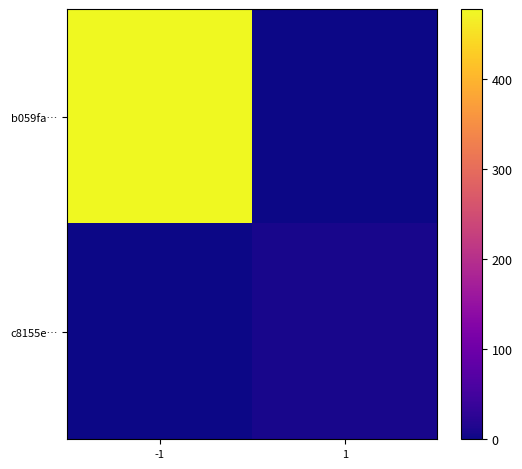

Reading right to left, extract all data points from this chart.

b059fa…: 1=0	-1=478
c8155e…: 1=9	-1=0